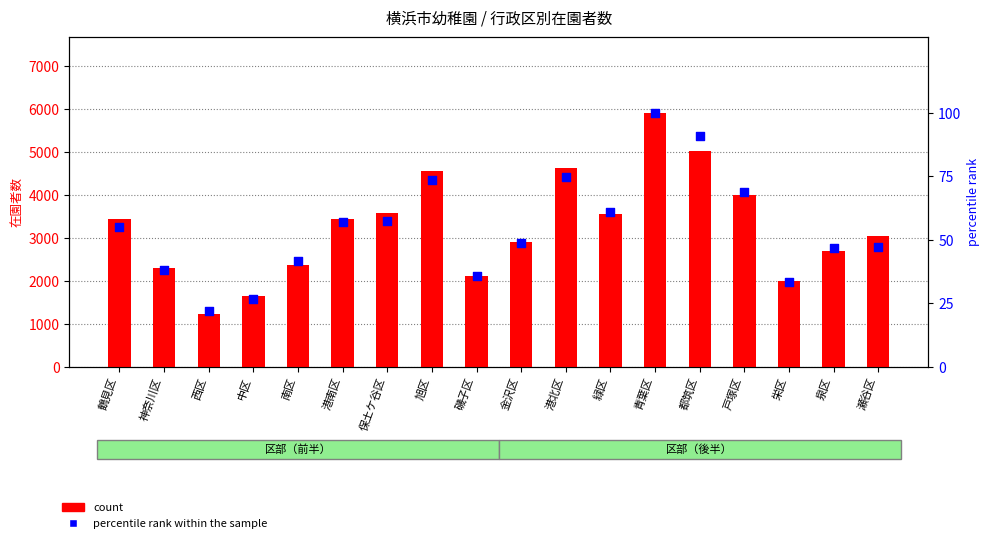

Is the value of percentile rank within the sample at 鶴見区 greater than the value of count at 栄区?

No